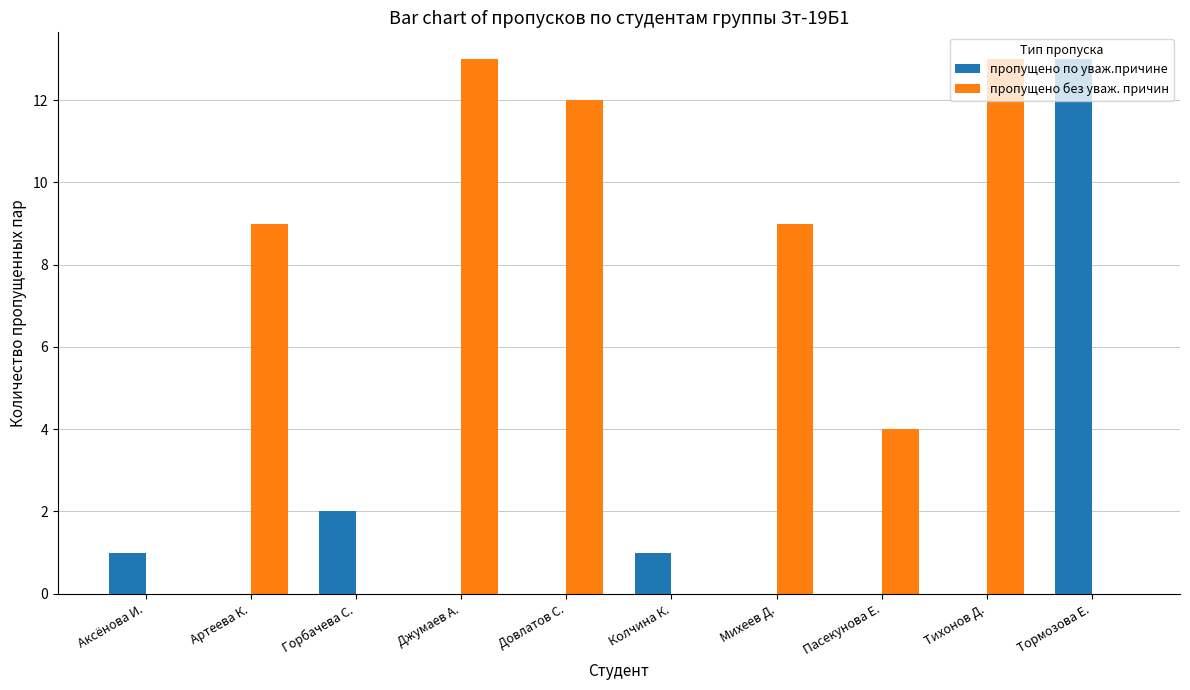

Are the bars horizontal?

No